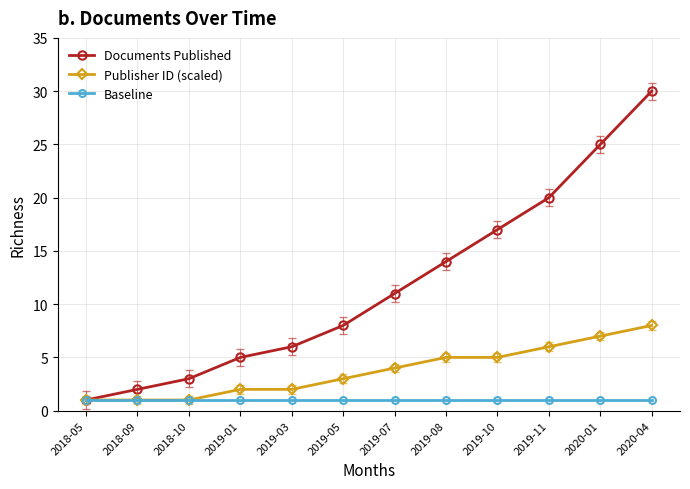

What is the maximum value shown in the chart?

30